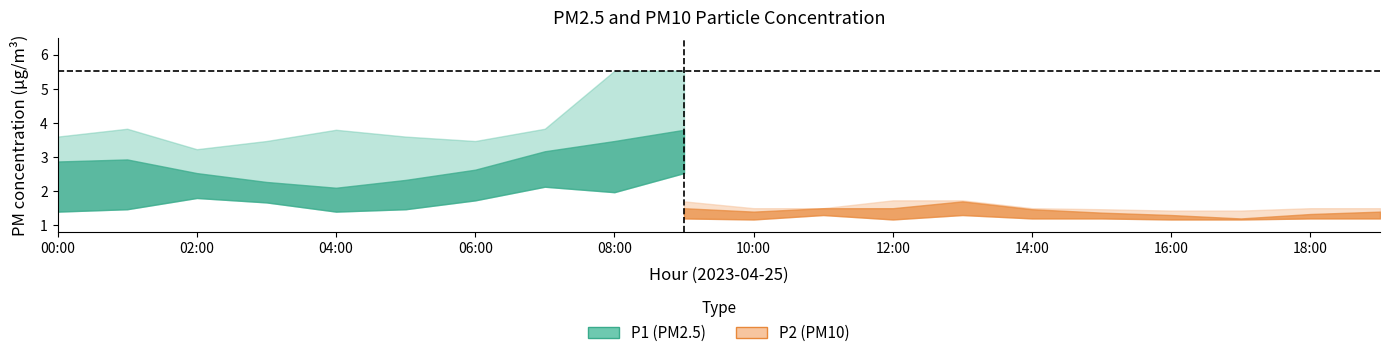

Is it true that P1_lower equals 1.1 at 06:00?

False